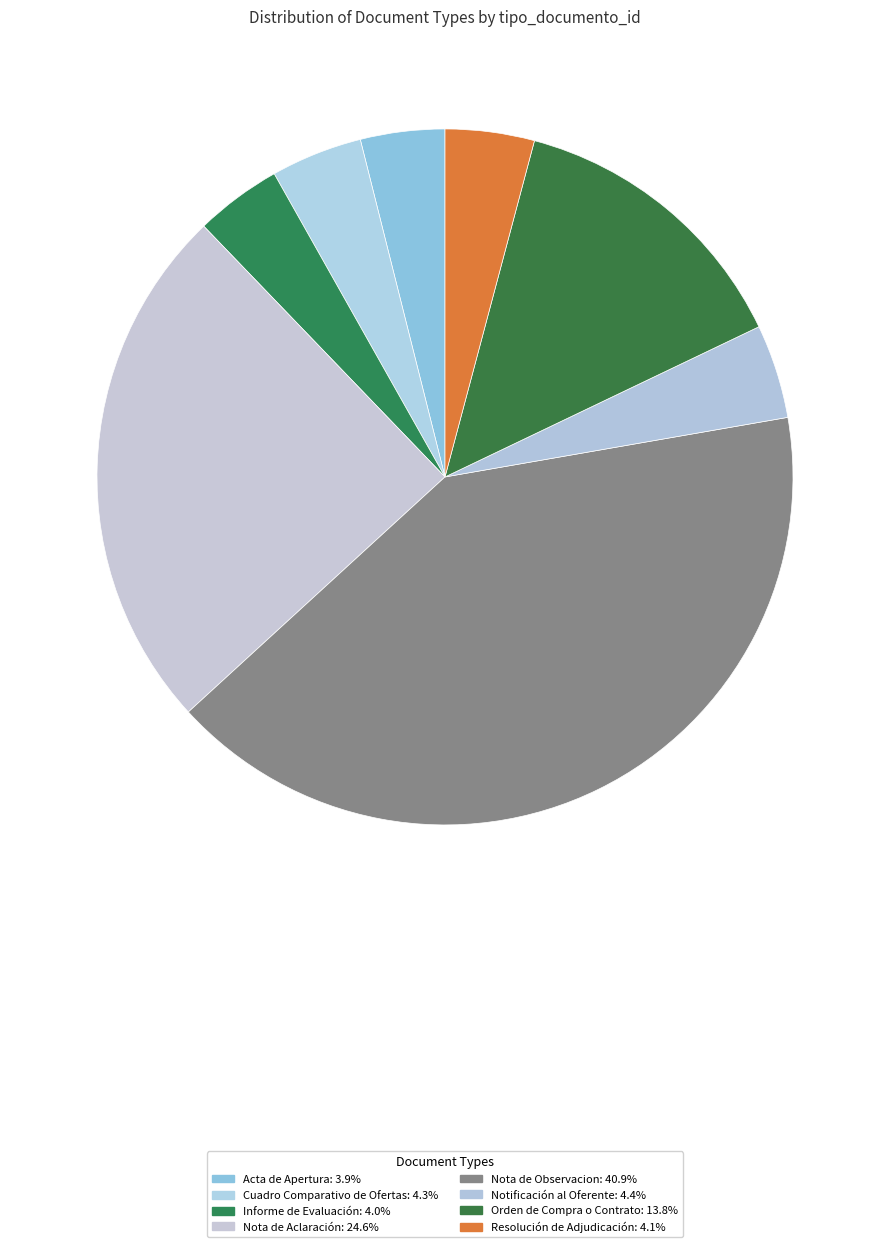

How many segments does this pie chart have?

8